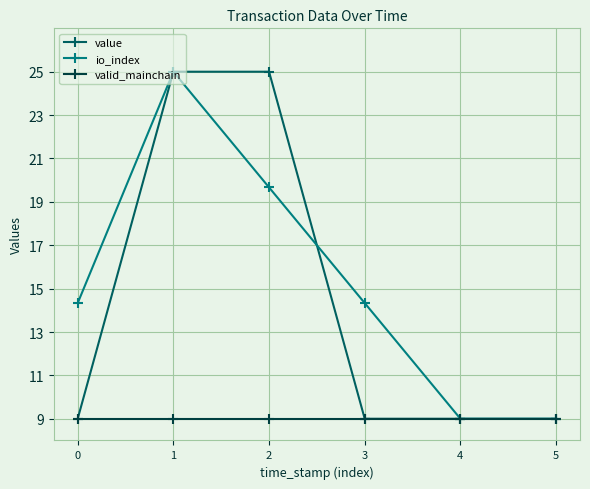

True or false: io_index has more than 1 points higher than both neighbors.

False